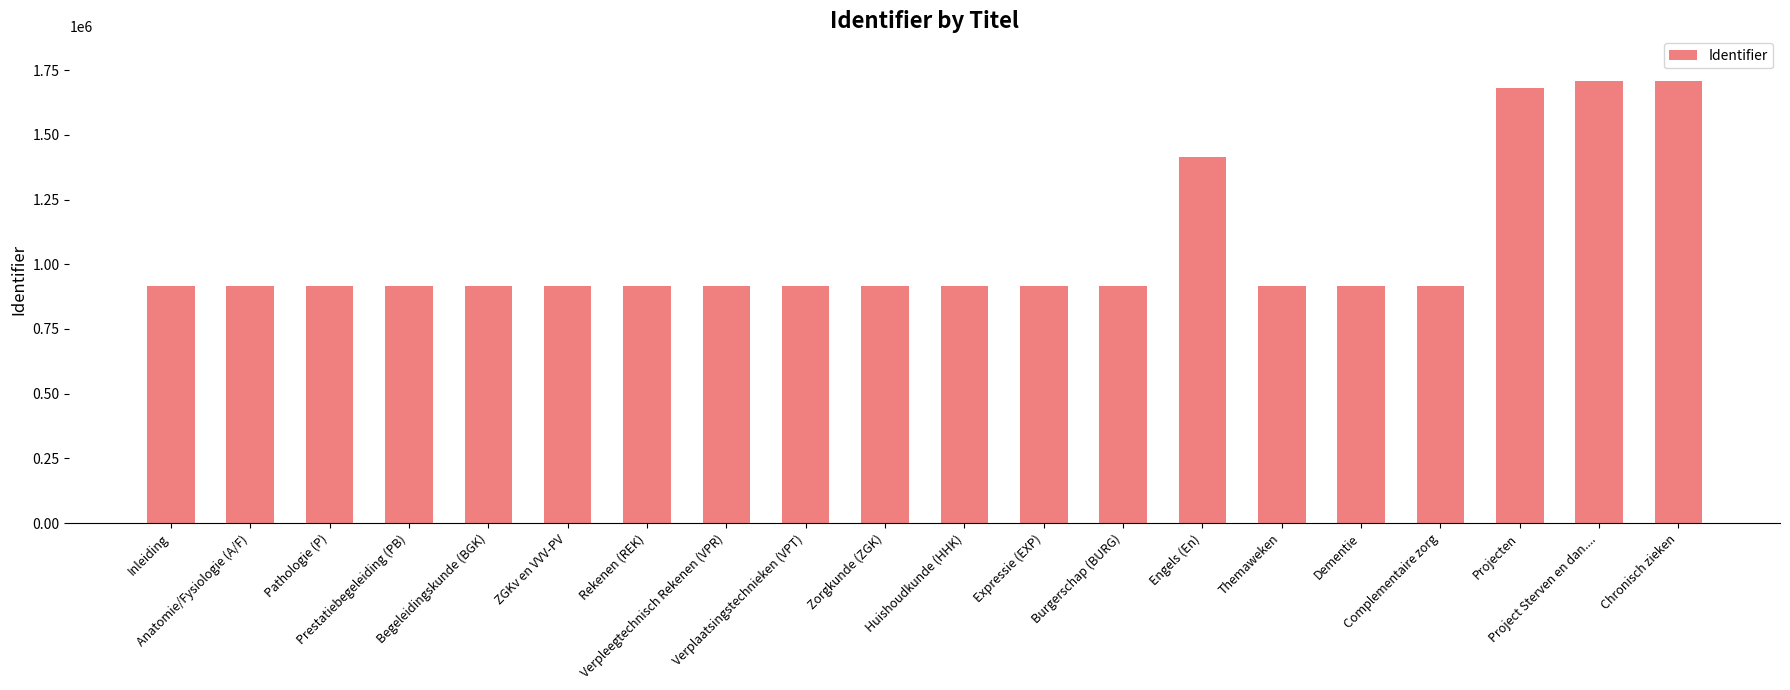

What is the value of the 1st bar from the left?

915055